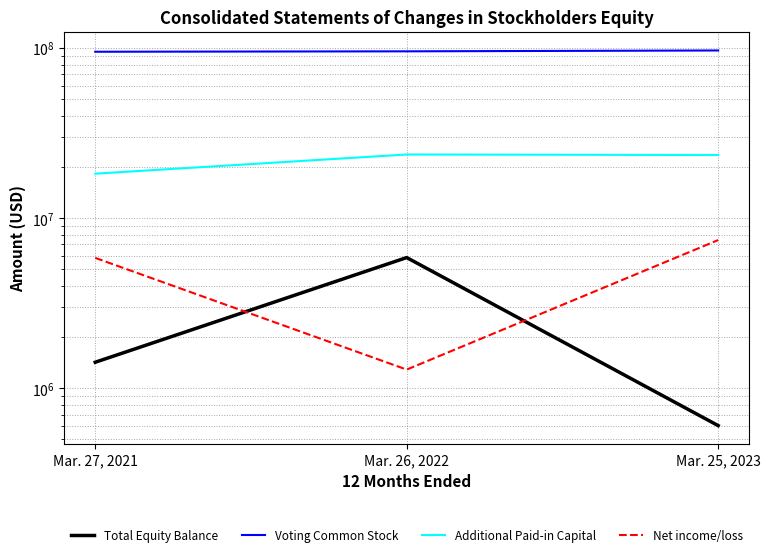

True or false: Net income/loss has a value of 1287000 at Mar. 26, 2022.

True